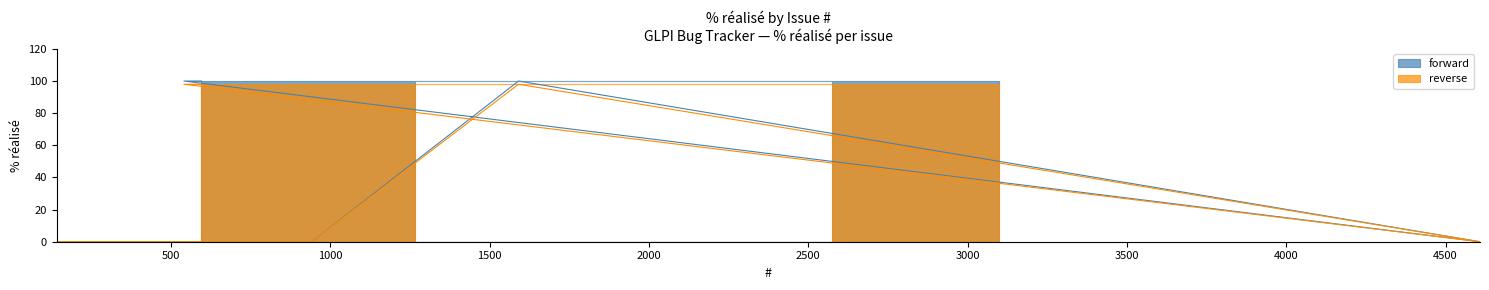

What is the sum of the reverse values at 942 and 541?

98